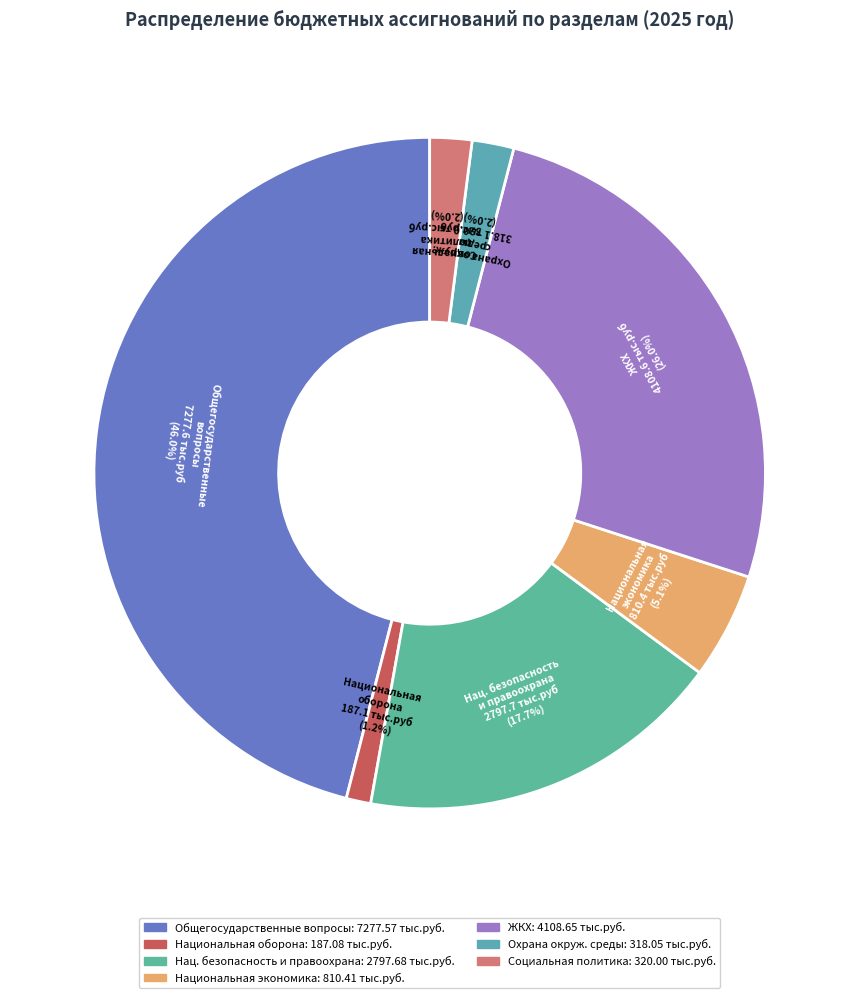

Which has a higher value, Общегосударственные вопросы or Национальная оборона?

Общегосударственные вопросы